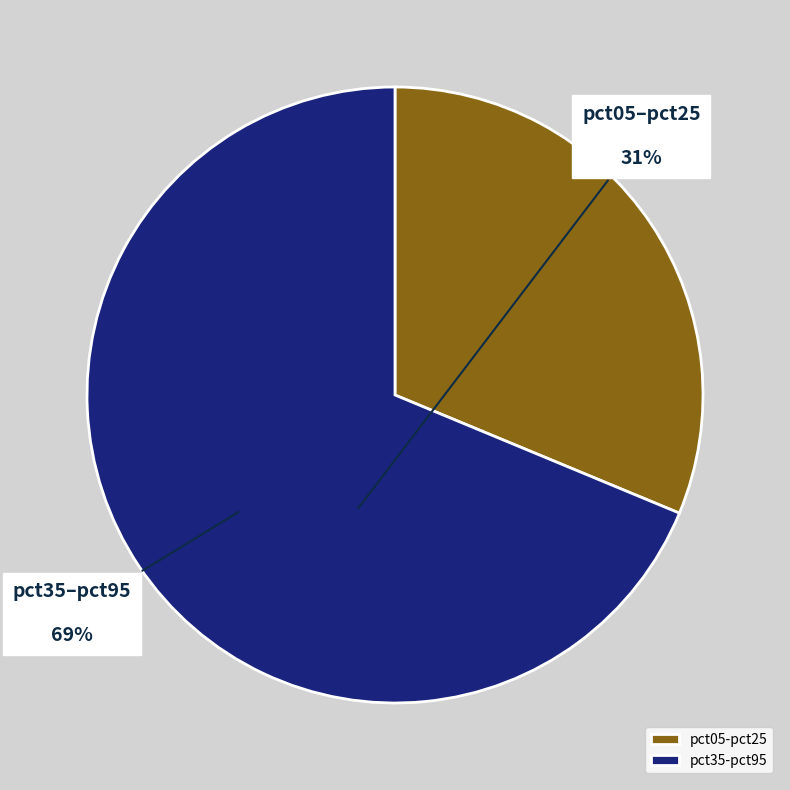

Is it true that pct35-pct95 is 69% of the pie?

True